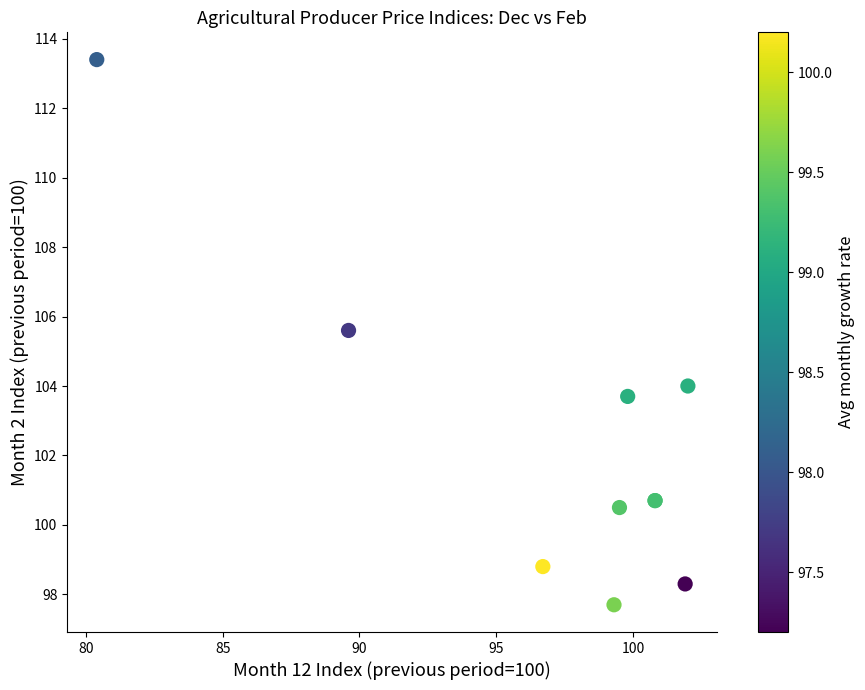

What Y value in the scatter plot is closest to 105?

105.6